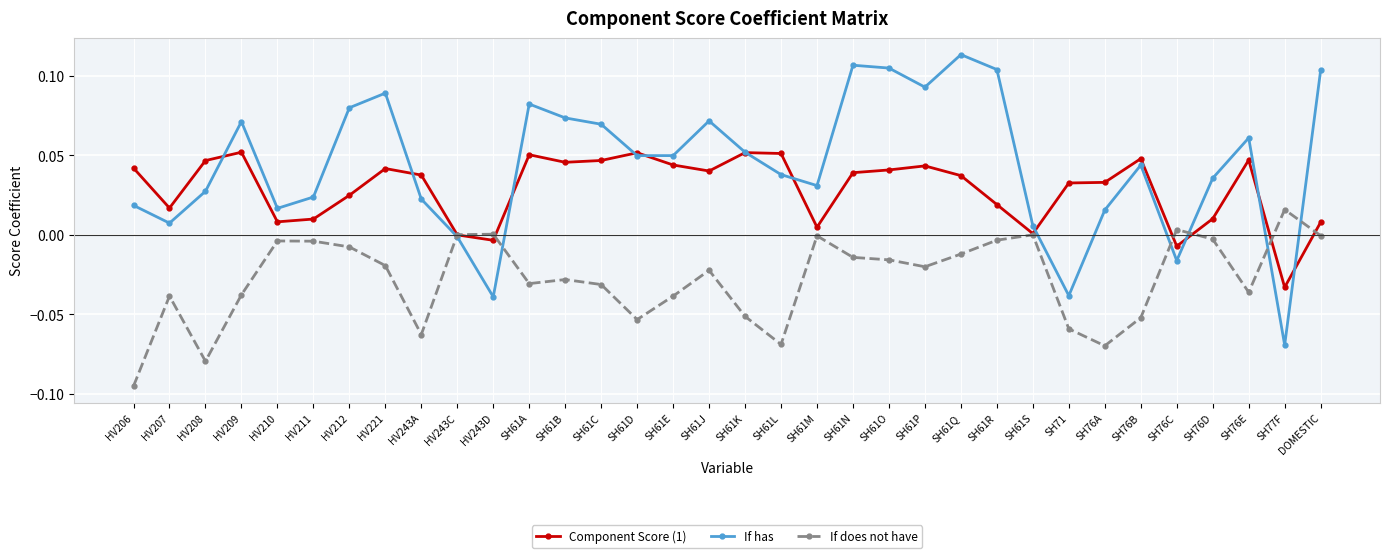

What position from the left is HV212?

7